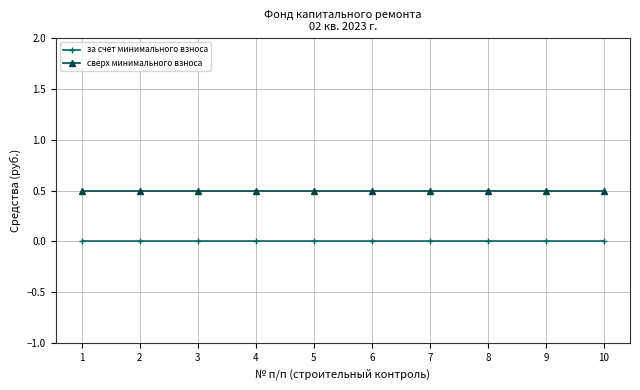

Which series has the largest total across all categories?

сверх минимального взноса